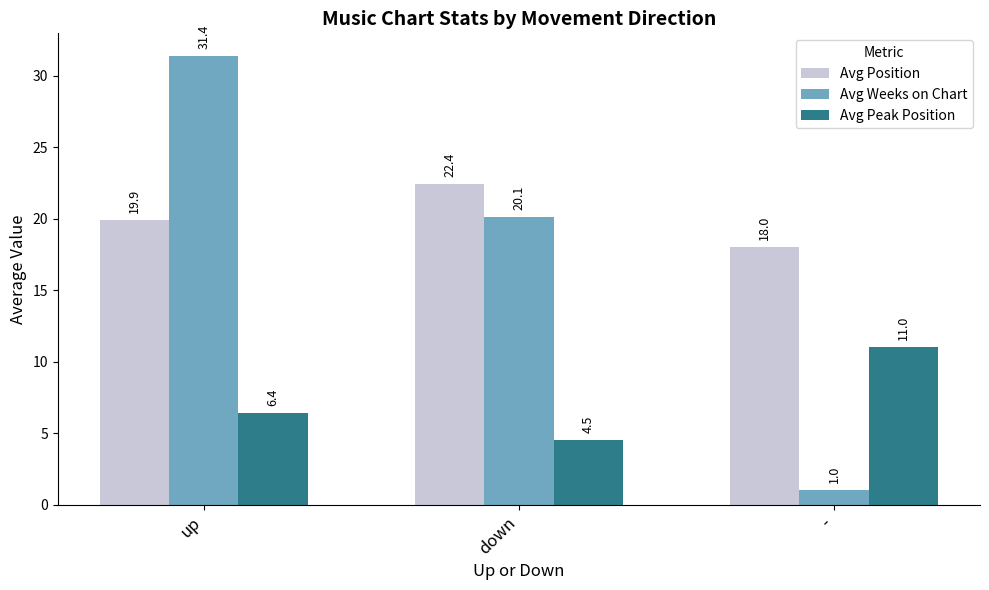

What is the maximum value shown in the chart?

31.4